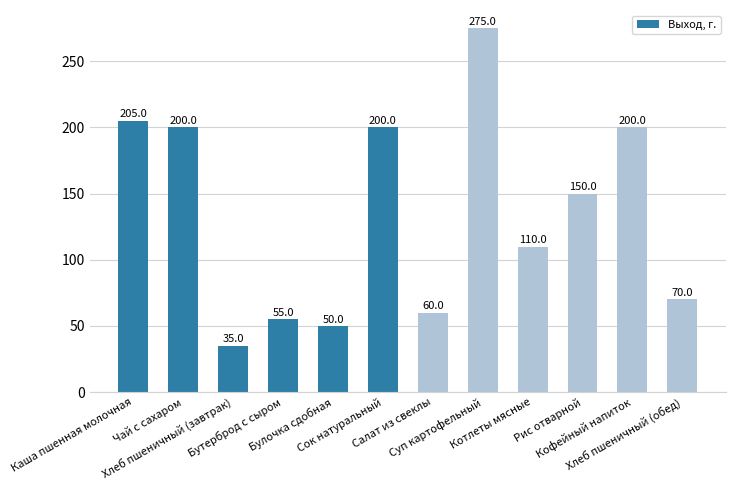

Is it true that the value at Сок натуральный is 120?

False